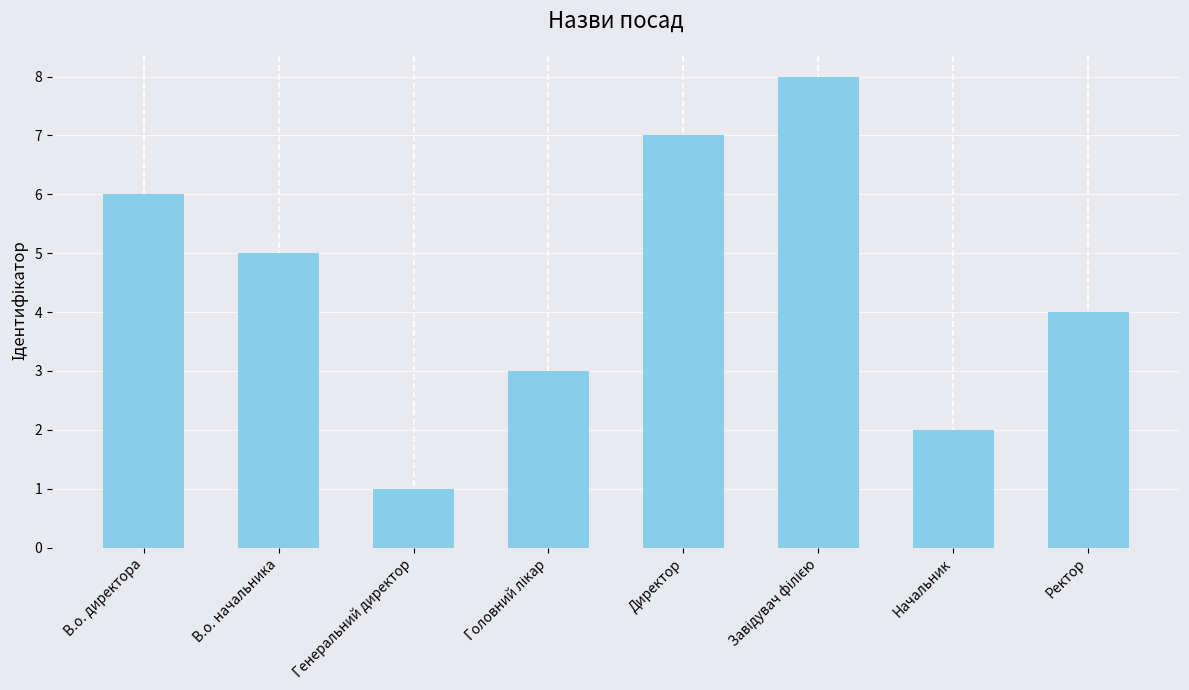

True or false: the data shows 6 at В.о. директора.

True